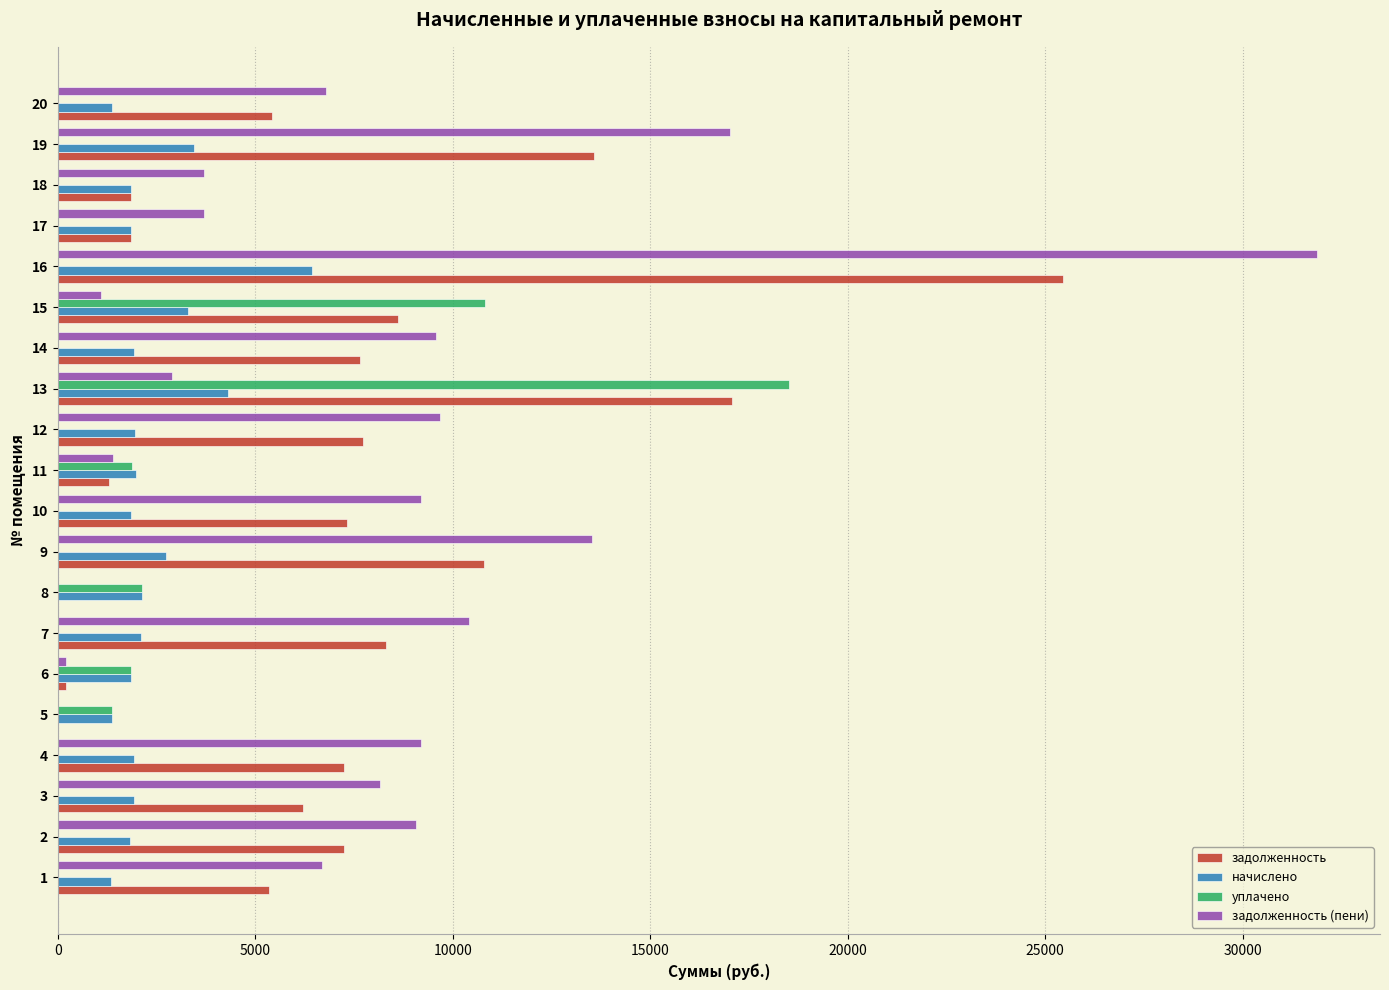

How many distinct data groups are displayed?

4